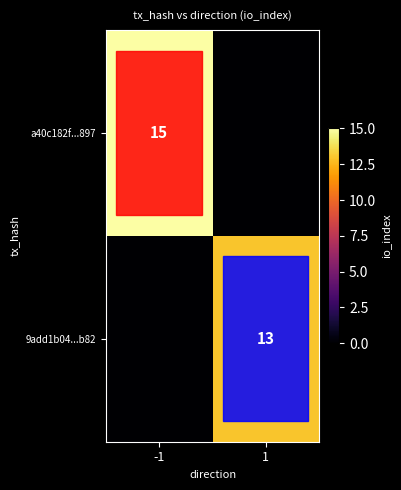

Is it true that 9add1b04...b82 equals 4 at 1?

False